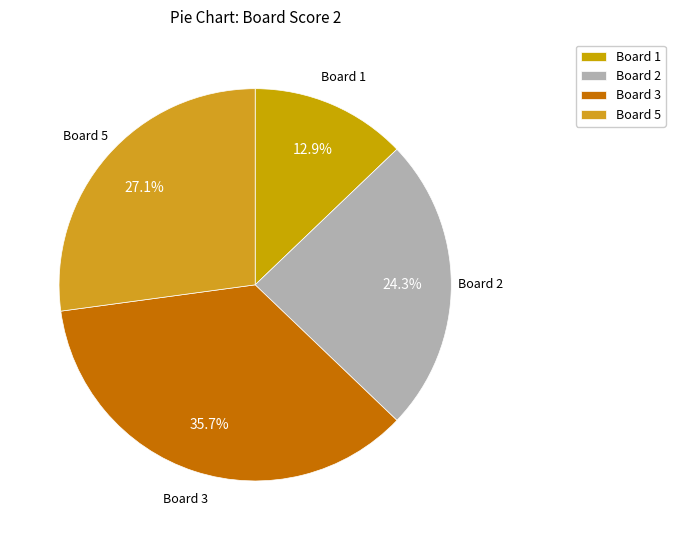

How many slices are in this pie chart?

4